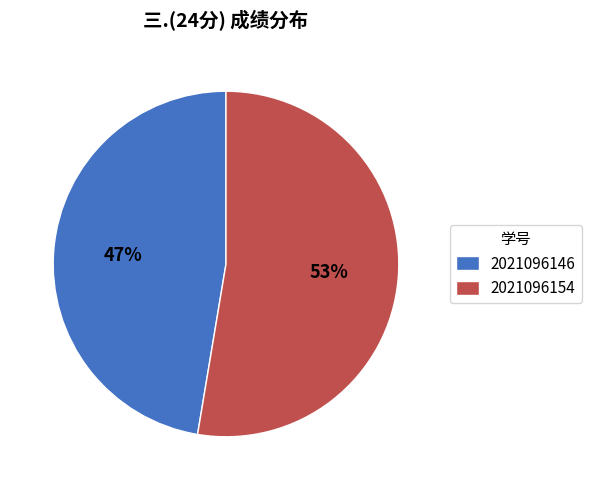

Is it true that 2021096146 is 47% of the pie?

True